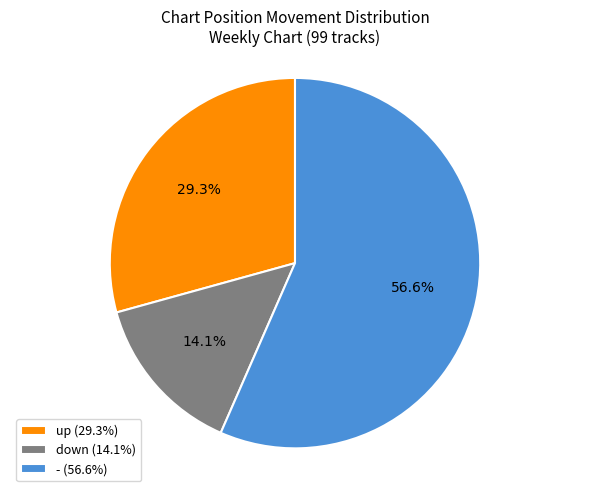

The up slice represents 22% of the pie. True or false?

False